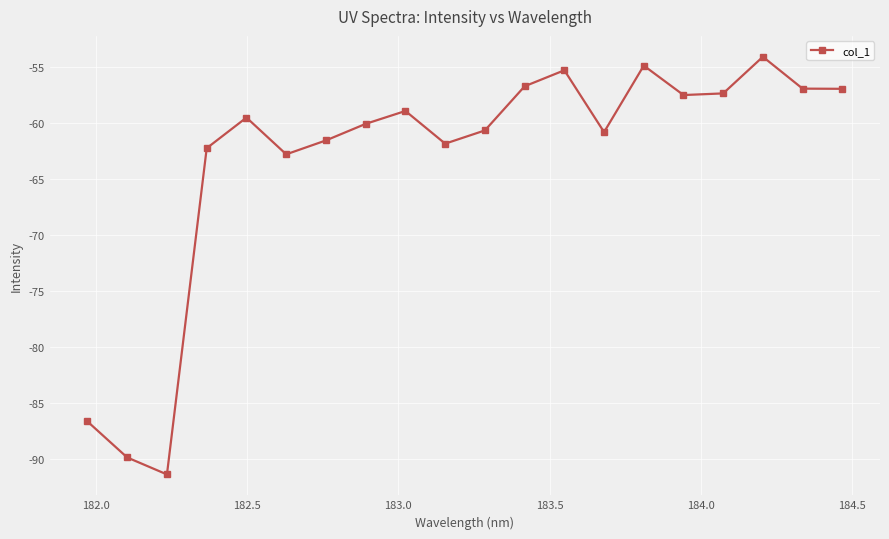

What is the value of the 10th point from the left?

-61.8